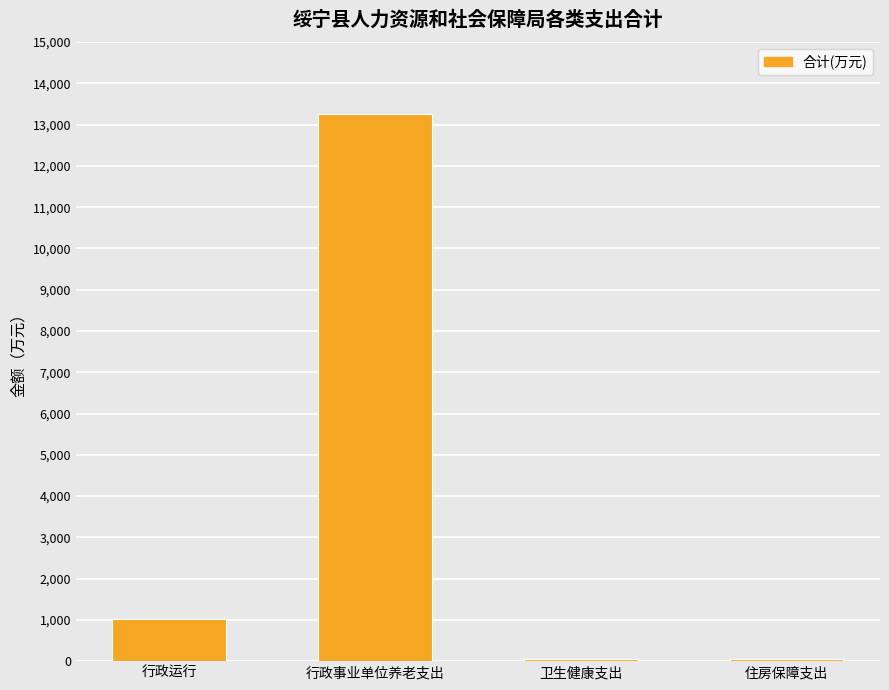

What is the approximate value at 行政事业单位养老支出?

13269.7